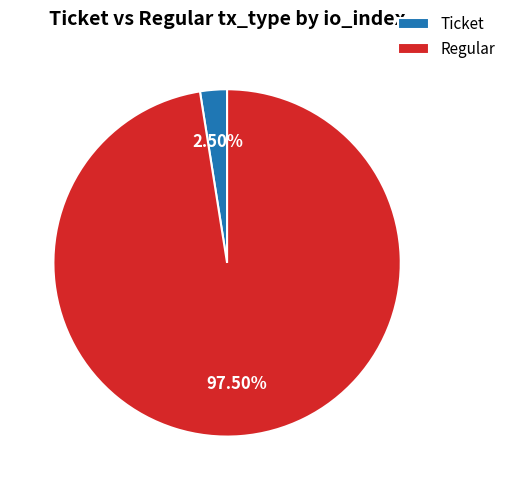

Between Ticket and Regular, which is larger?

Regular